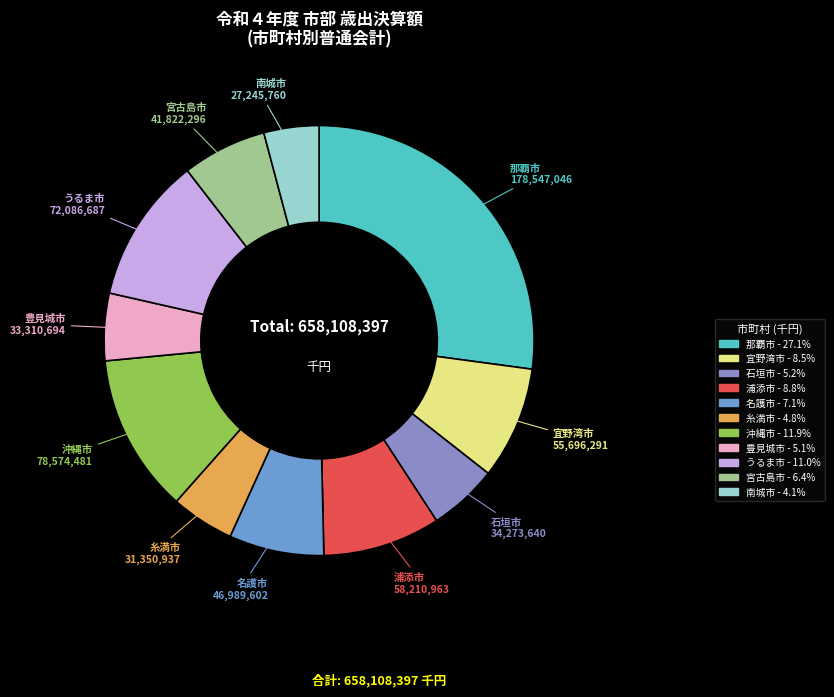

Which has a higher value, 南城市 or 宜野湾市?

宜野湾市